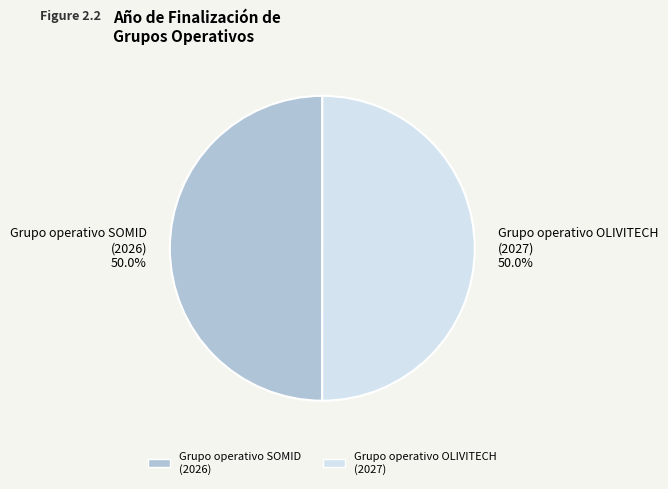

Combined, do Grupo operativo SOMID (2026) and Grupo operativo OLIVITECH (2027) account for over 50%?

Yes